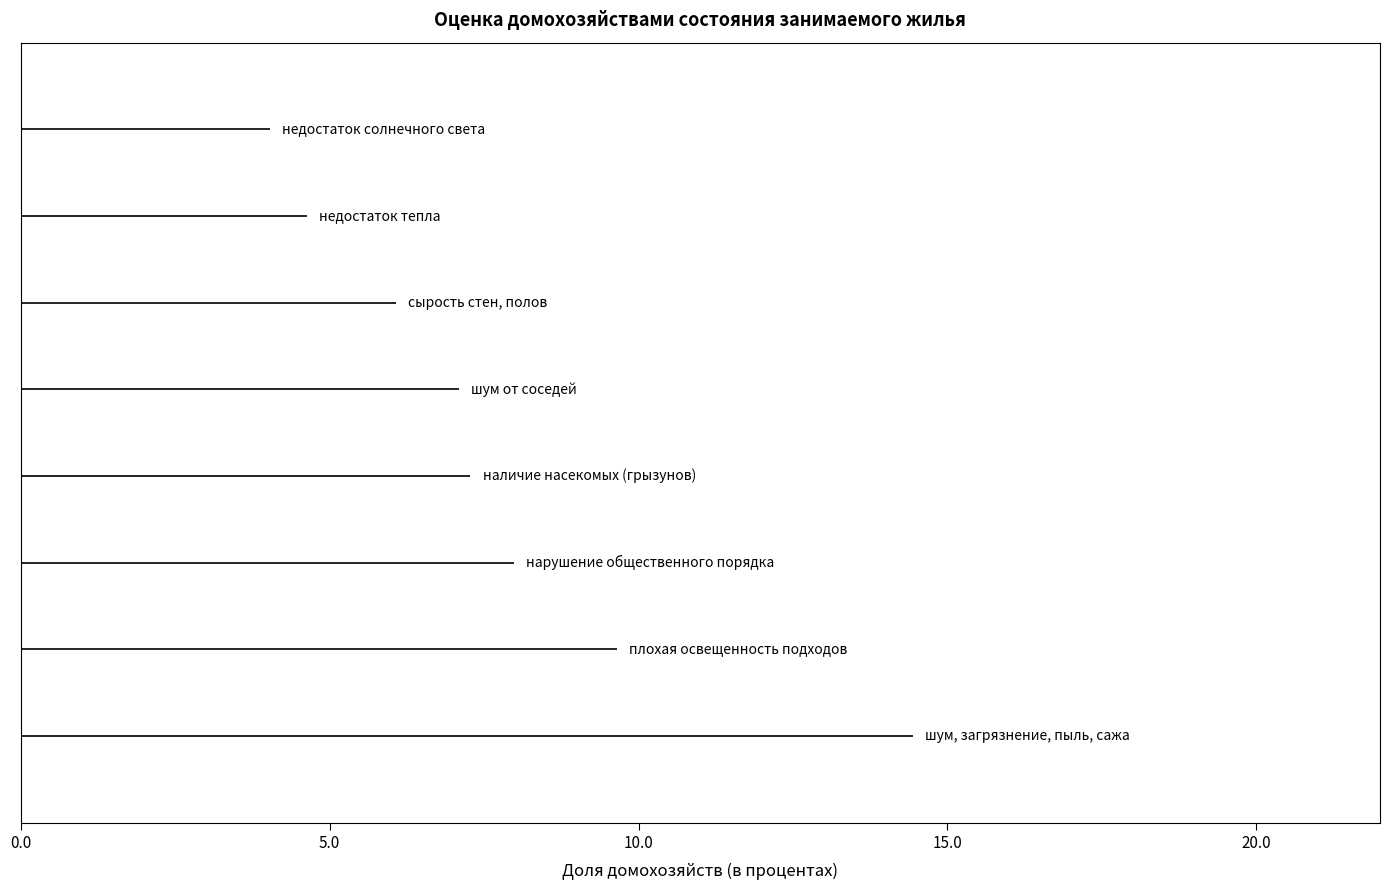

What is the average value?

7.6